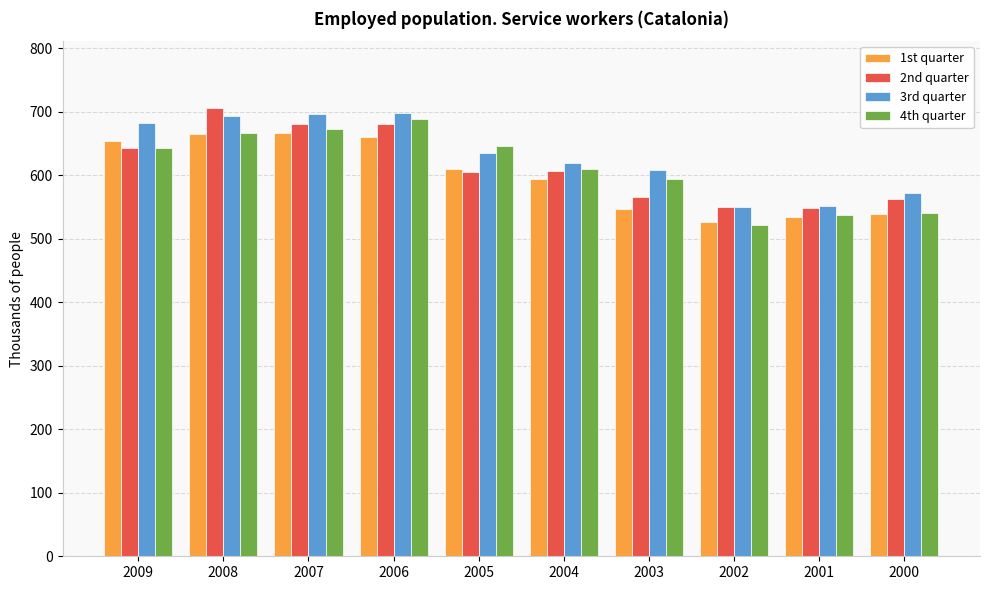

What is the average value of the 4th quarter series?

612.1